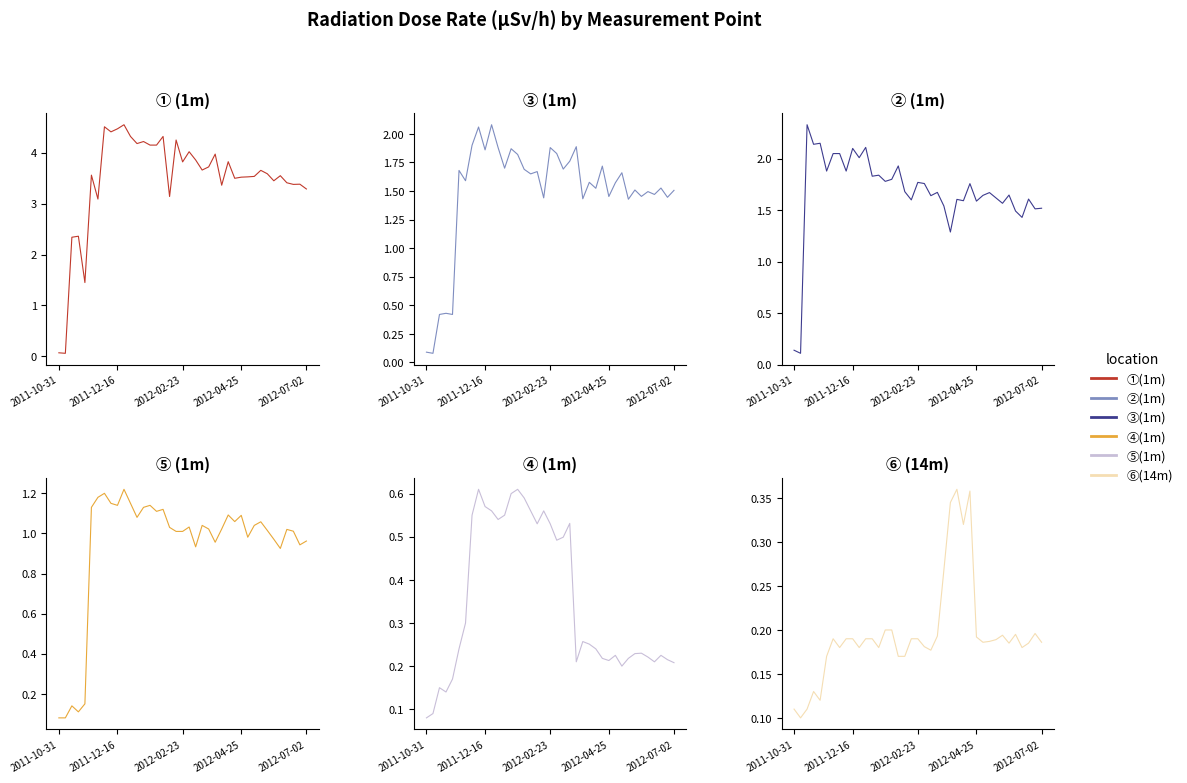

Rank the series at 35 from highest to lowest value.

①, ③, ②, ⑤, ④, ⑥